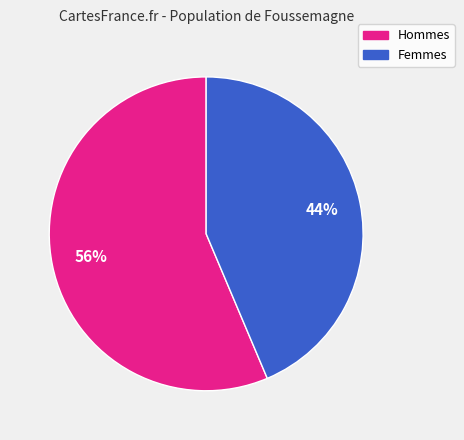

Do Femmes and Hommes together represent more than half of the pie?

Yes